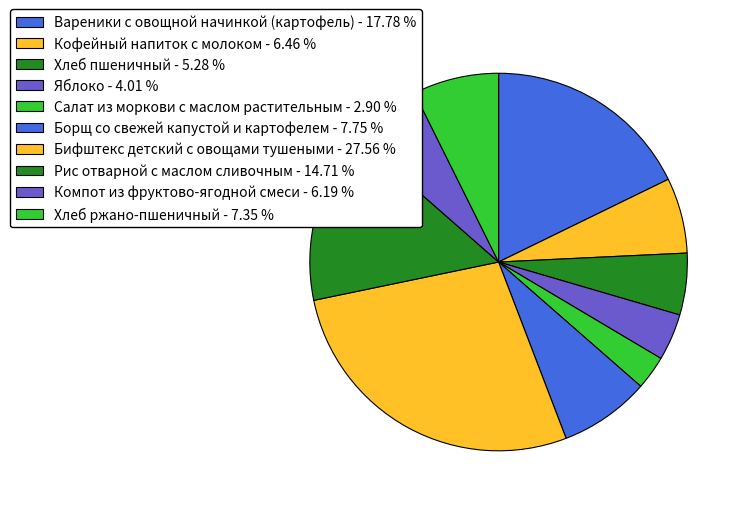

Does any single category account for the majority?

No